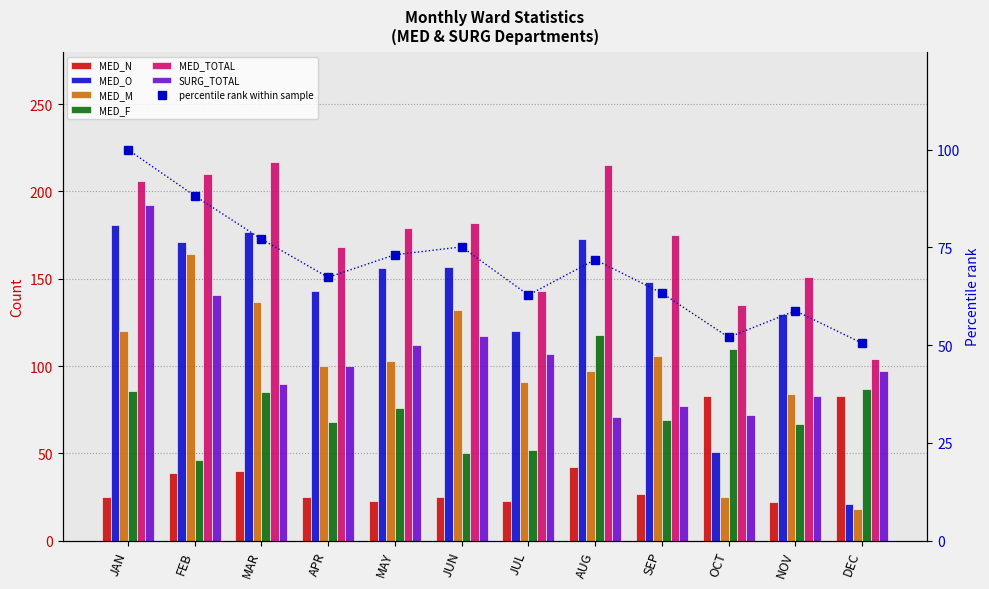

Where is SURG_TOTAL nearest to the value 131?

FEB